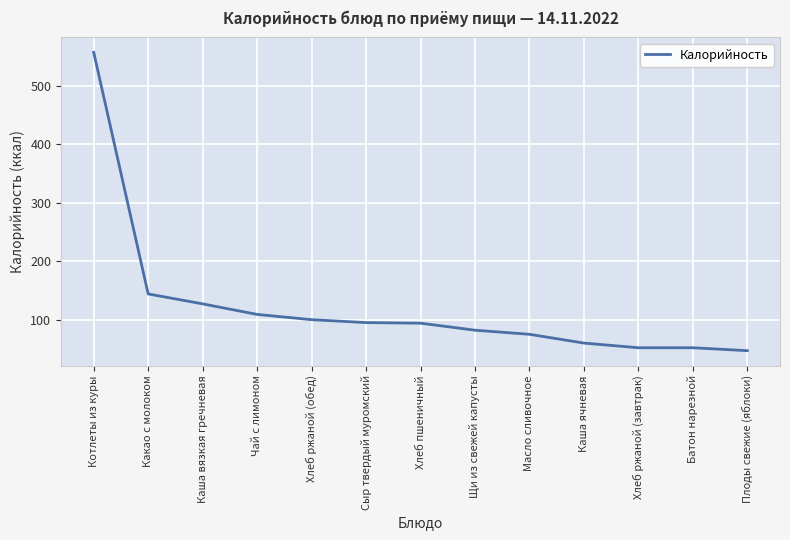

What position from the left is Хлеб ржаной (завтрак)?

11